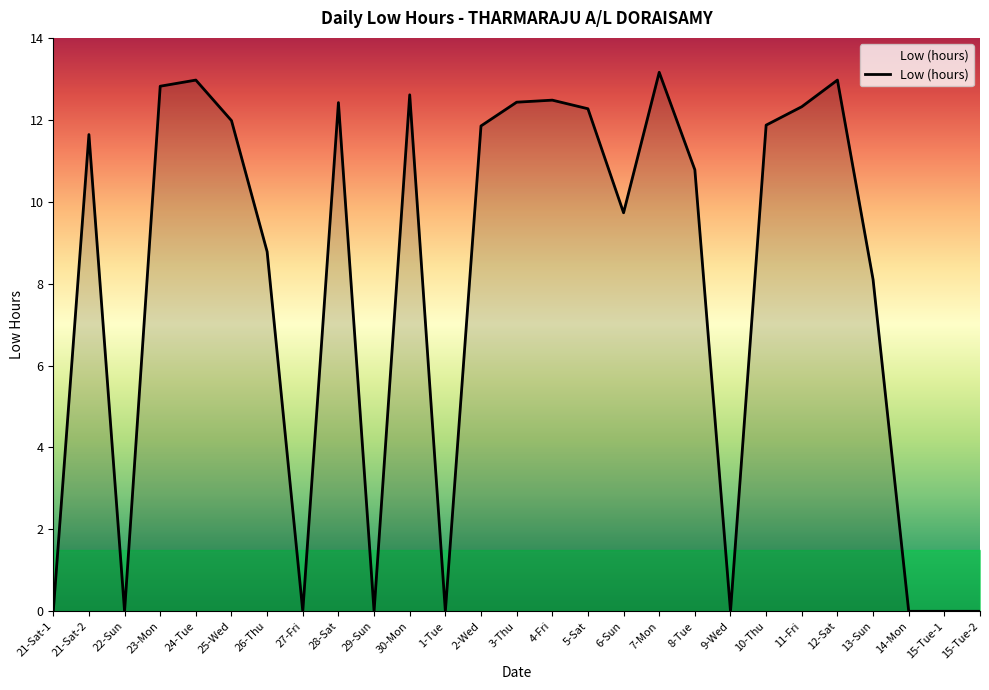

The value at 5-Sat is 12.3. True or false?

True